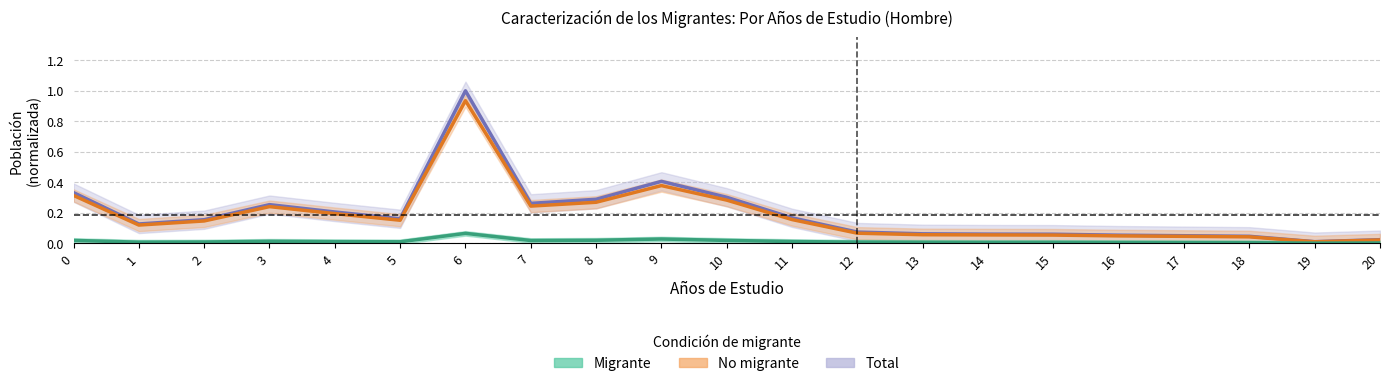

Is this an area chart (filled region under the line)?

No